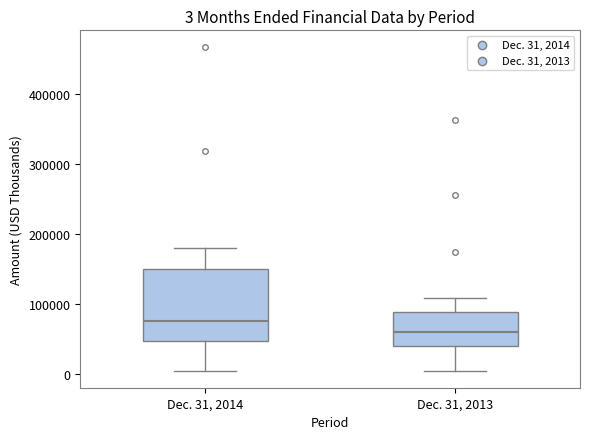

Which box has the highest median line?

Dec. 31, 2014